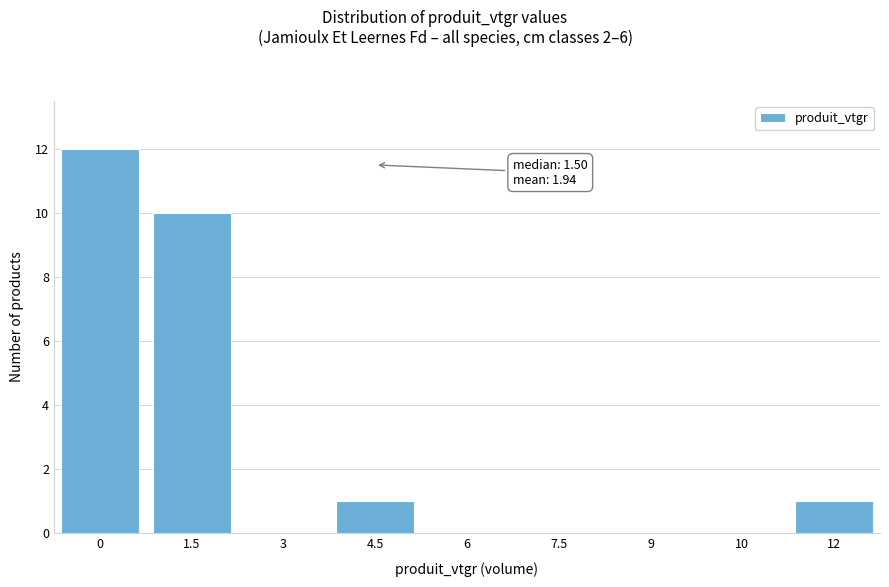

Reading left to right, list all the values displayed in this chart.

0=12	1.5=10	3=0	4.5=1	6=0	7.5=0	9=0	10=0	12=1